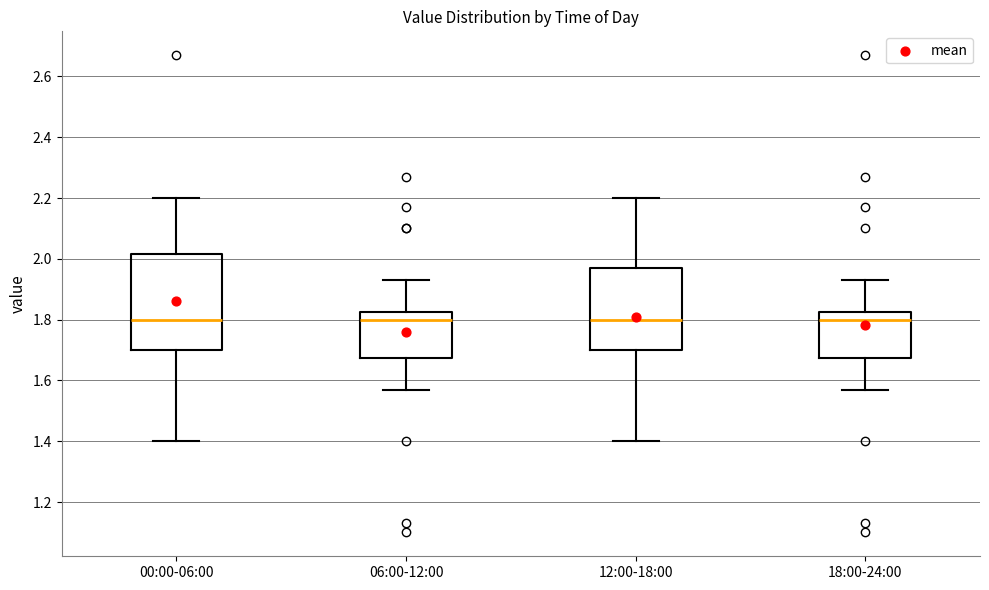

Reading left to right, transcribe this box plot: for each box, give where its median line is, the range the box spans, and where its two whiskers end, as read against the y-axis. The values are not printed on the chart, so give them approximately, as read against the axis.

00:00-06:00: median 1.80, box 1.70 to 2.02, whiskers 1.40 to 2.20
06:00-12:00: median 1.80, box 1.68 to 1.82, whiskers 1.58 to 1.94
12:00-18:00: median 1.80, box 1.70 to 1.98, whiskers 1.40 to 2.20
18:00-24:00: median 1.80, box 1.68 to 1.82, whiskers 1.58 to 1.94